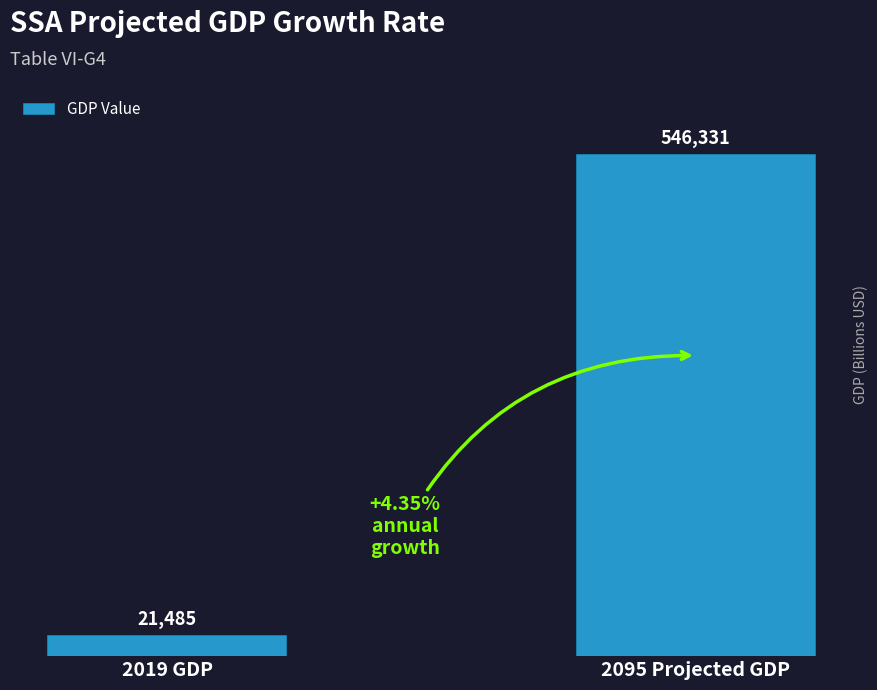

Is it true that the value at 2019 GDP is 21485?

True